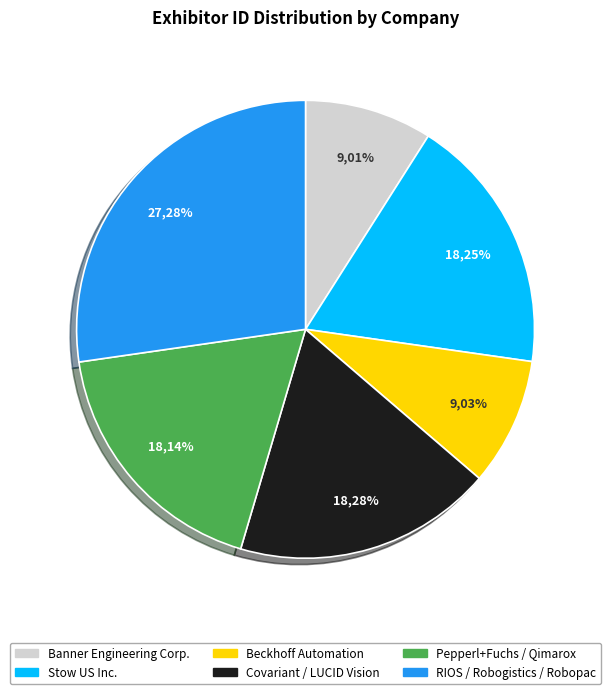

Which has a higher value, Stow US Inc. (C4292) or Banner Engineering Corporation?

Stow US Inc. (C4292)